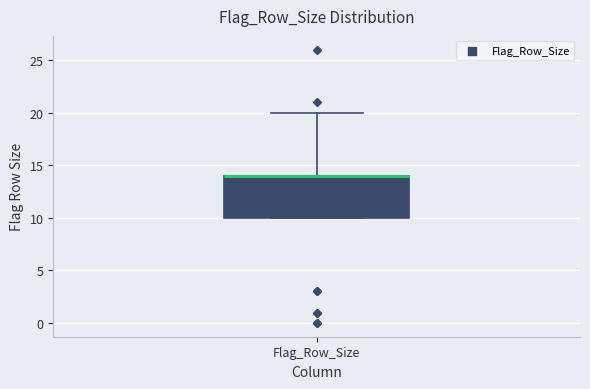

Transcribe this box plot: give where the median line is, the range the box spans, and where the two whiskers end, as read against the y-axis. The values are not printed on the chart, so give them approximately, as read against the axis.

median 14 (drawn on the box's upper edge), box 10 to 14, whiskers 10 to 20